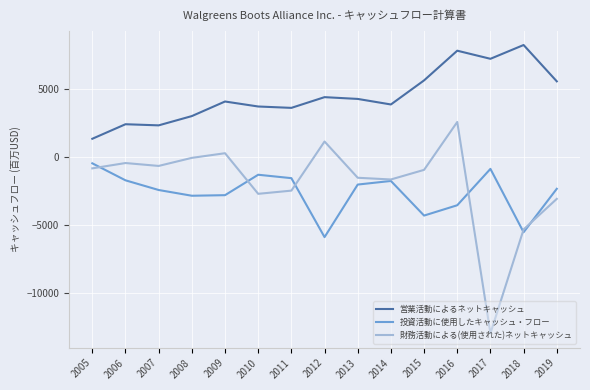

Is it true that 投資活動に使用したキャッシュ・フロー equals -5895 at 2015?

False